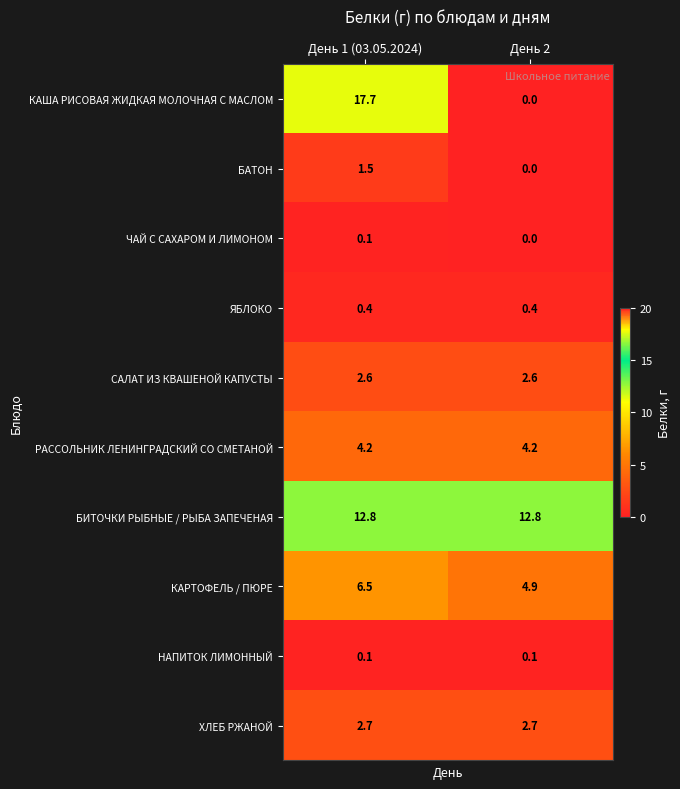

What is the maximum value shown in the chart?

17.7